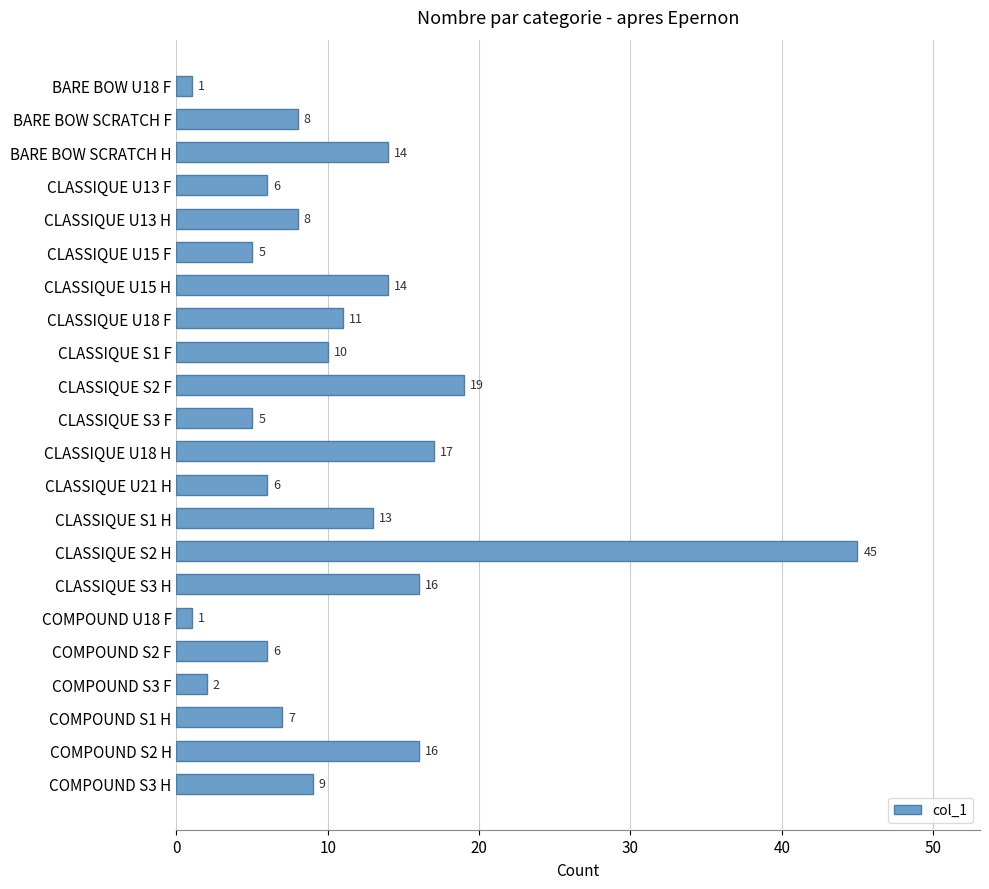

How many categories are shown in the chart?

22